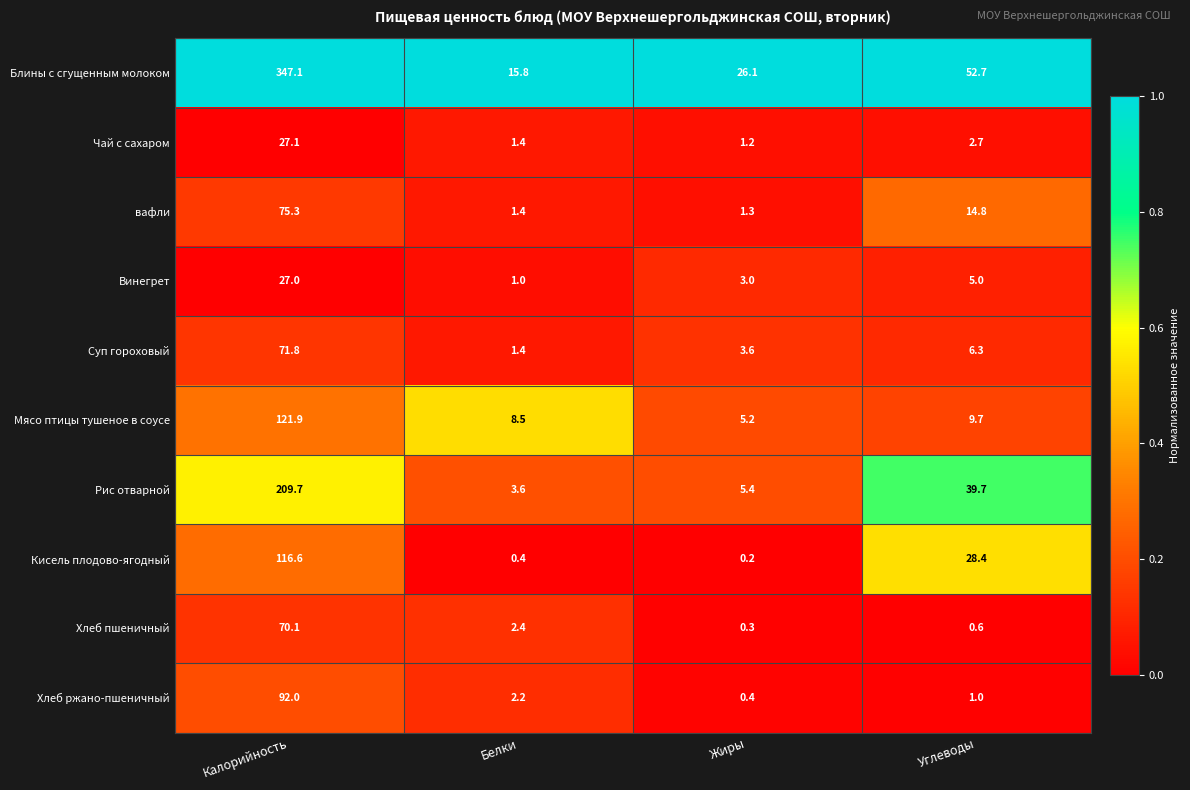

What is the average value of the Блины с сгущенным молоком series?

110.4